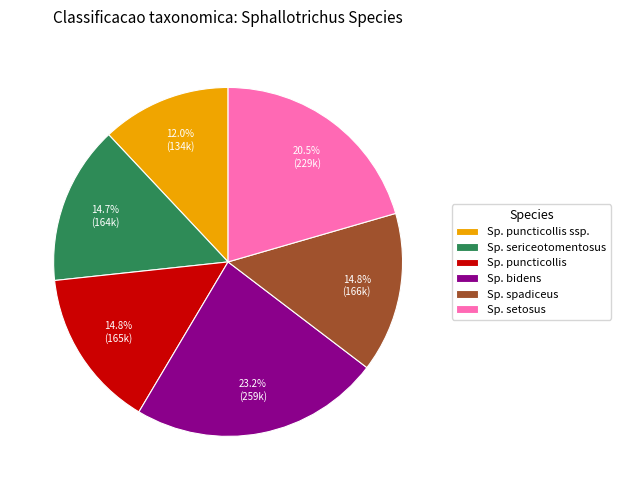

Between Sp. setosus and Sp. bidens, which is larger?

Sp. bidens